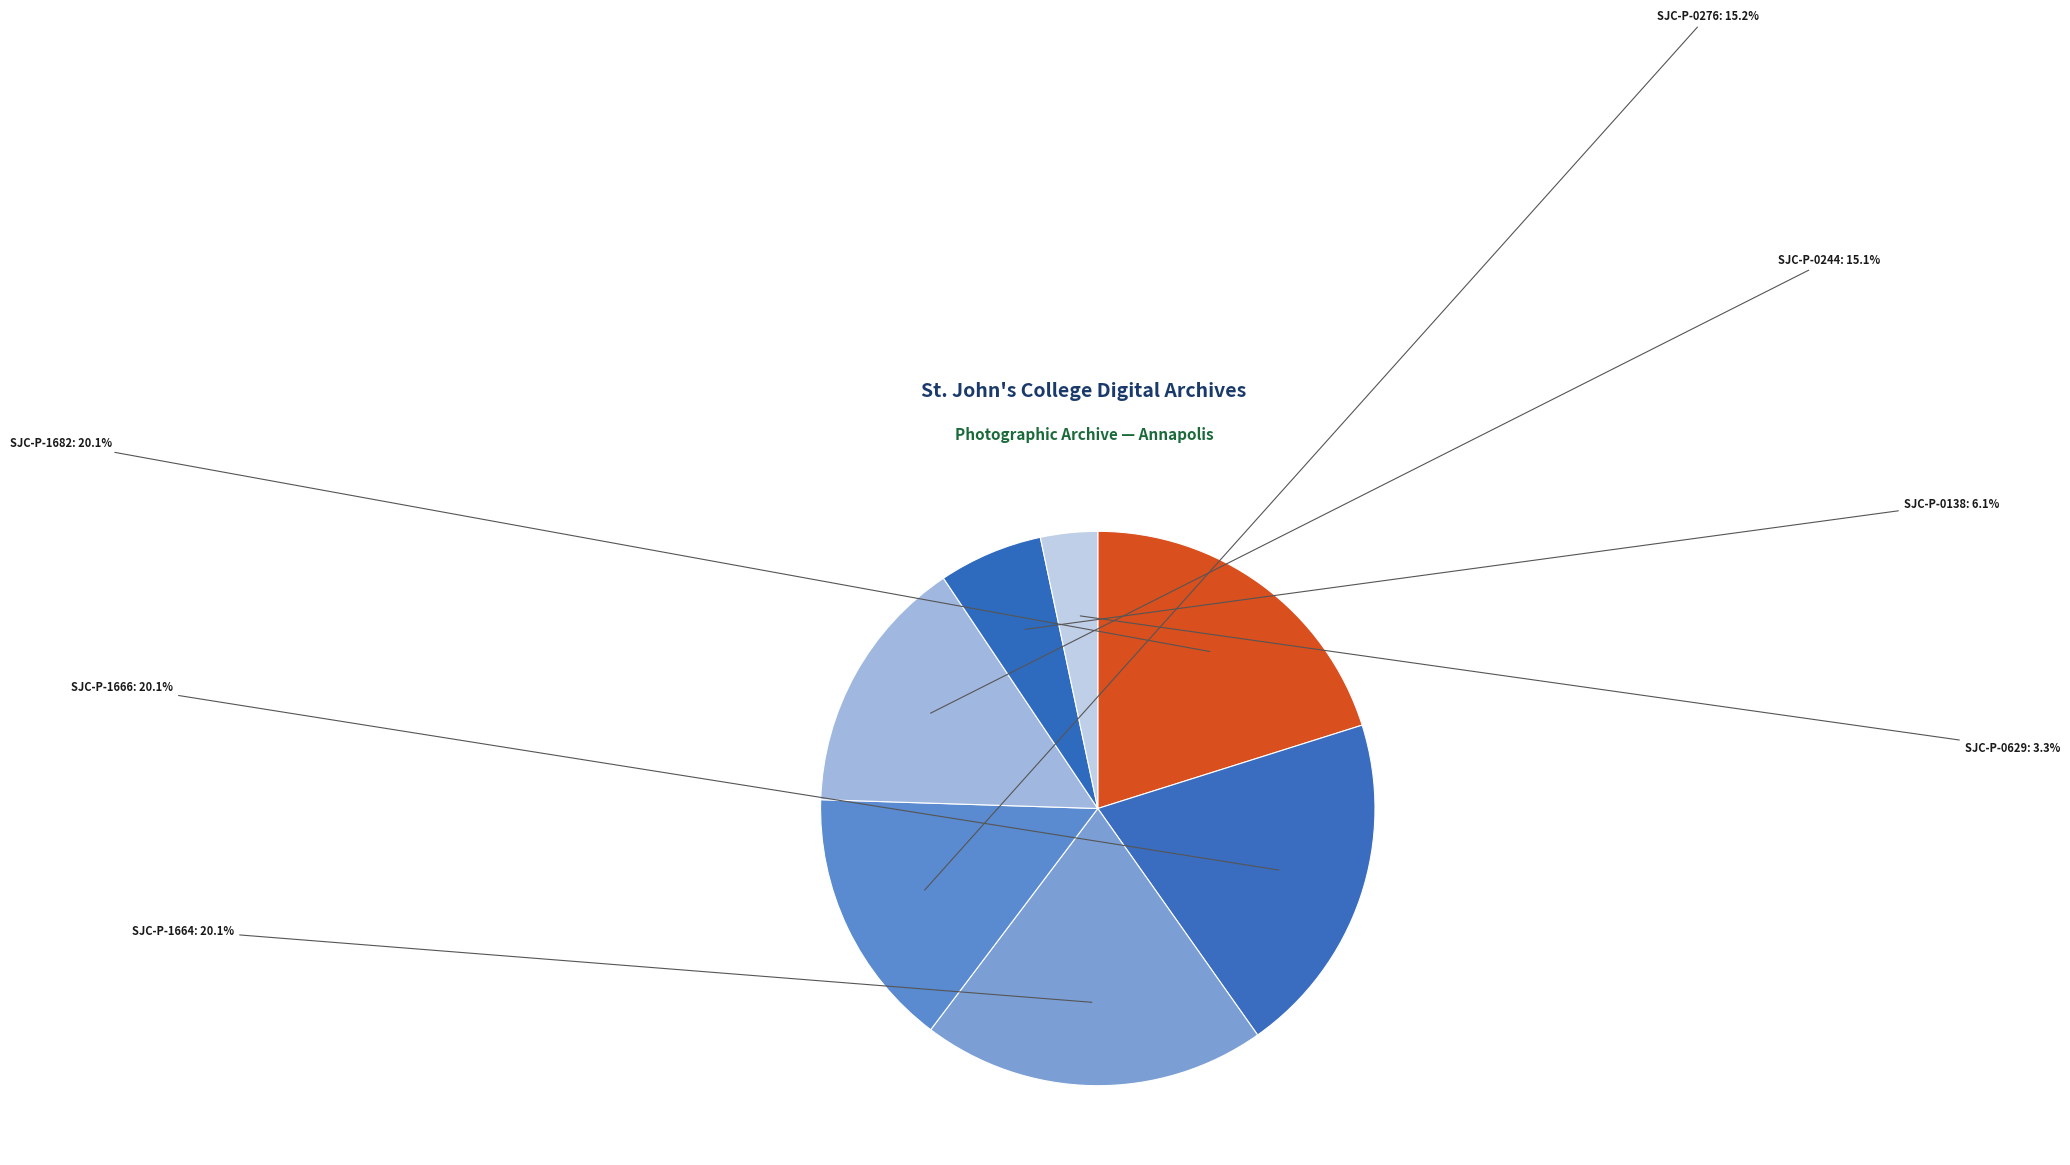

Rank the categories by value from lowest to highest.

SJC-P-0629, SJC-P-0138, SJC-P-0244, SJC-P-0276, SJC-P-1664, SJC-P-1666, SJC-P-1682